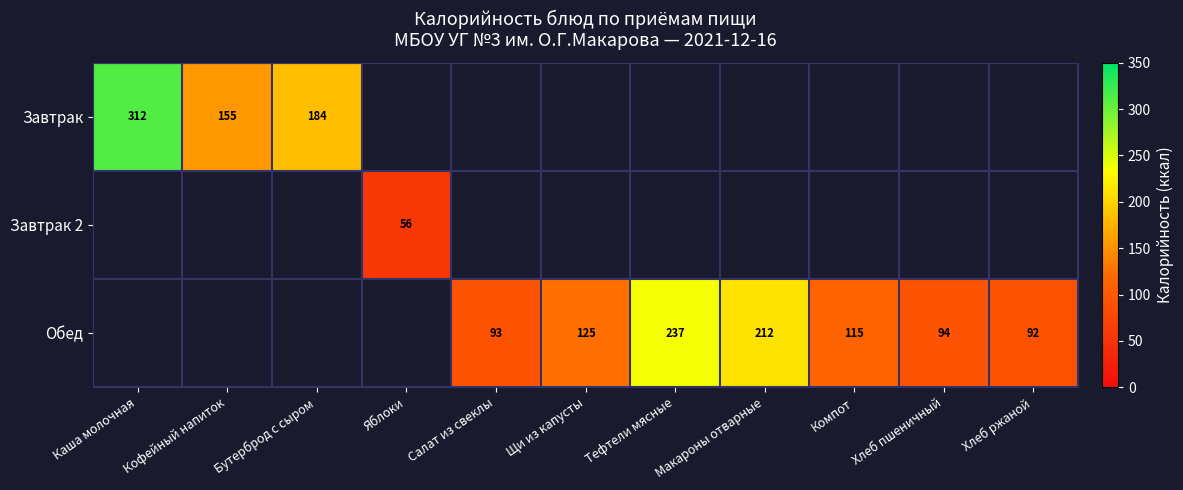

How many categories are shown in the chart?

11